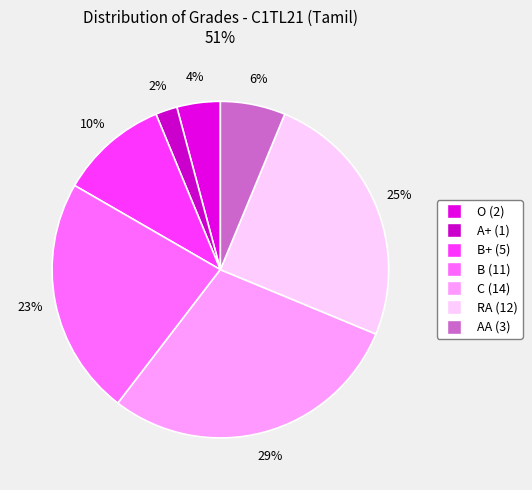

Count the number of slices in the pie.

7